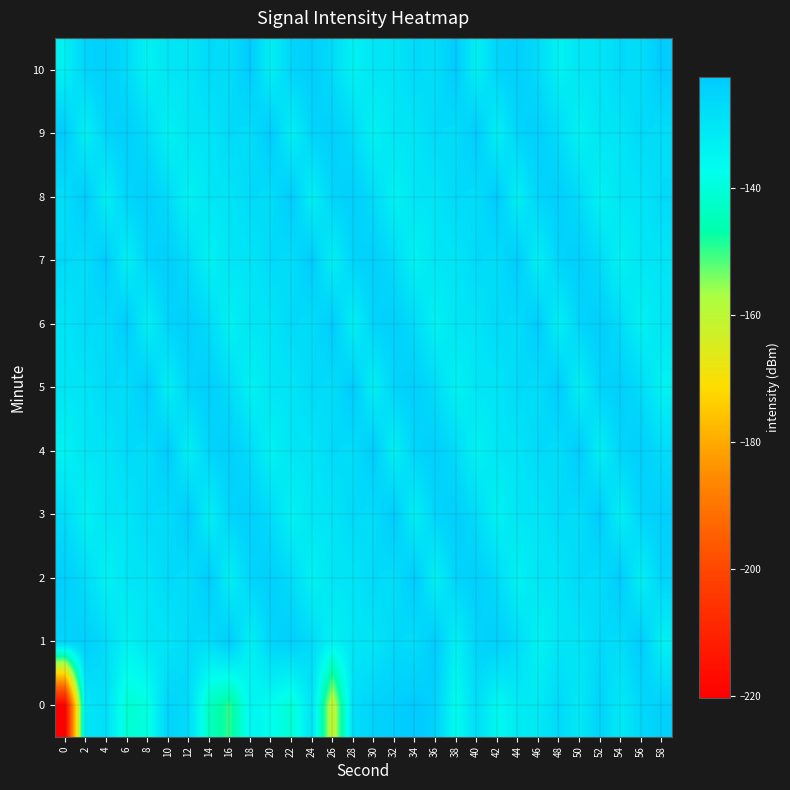

Rank the series at 24 from lowest to highest value.

row_2, row_8, row_3, row_4, row_0, row_6, row_1, row_5, row_9, row_10, row_7